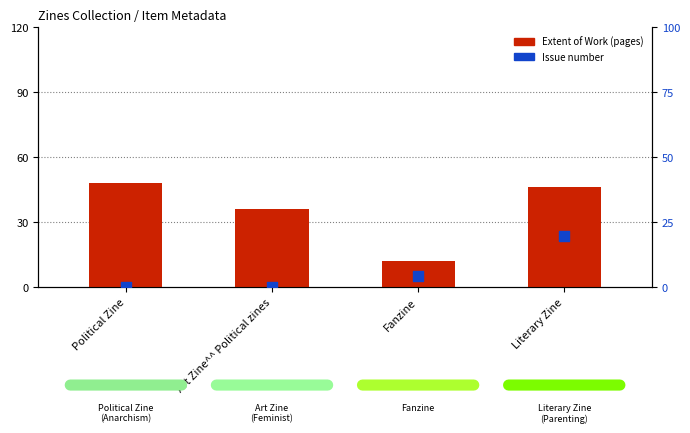

What is the total value across all series at Political Zine?

48.0